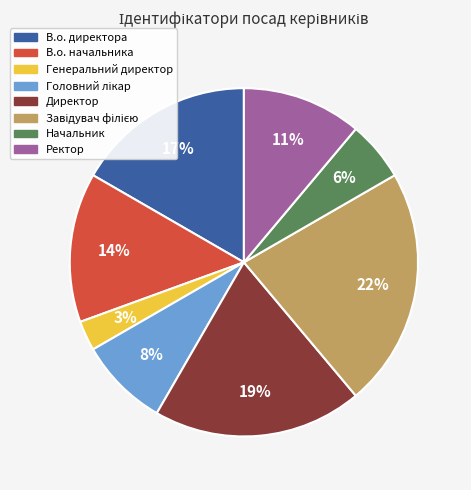

To the nearest percent, what is the difference between the largest and smallest slice percentages?

19%